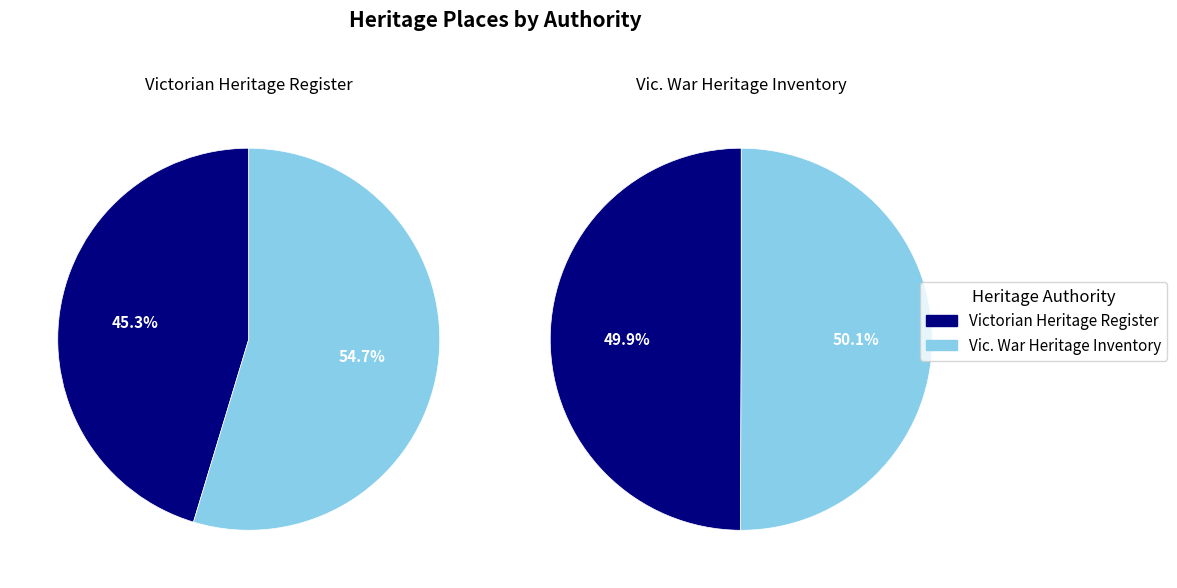

How many segments does this pie chart have?

4